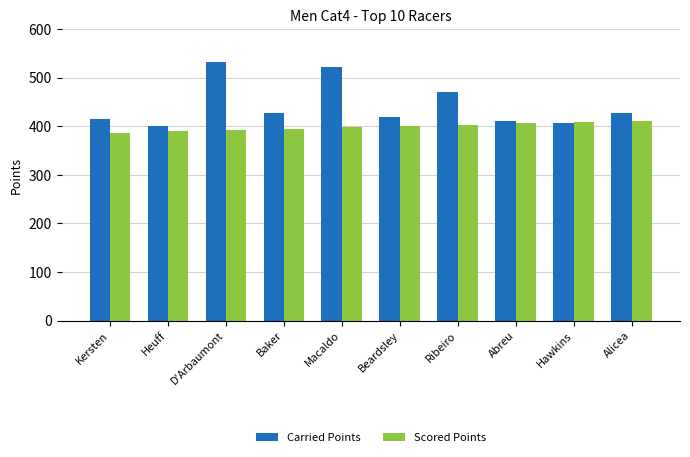

Rank the series by their maximum value, from lowest to highest.

Scored Points, Carried Points